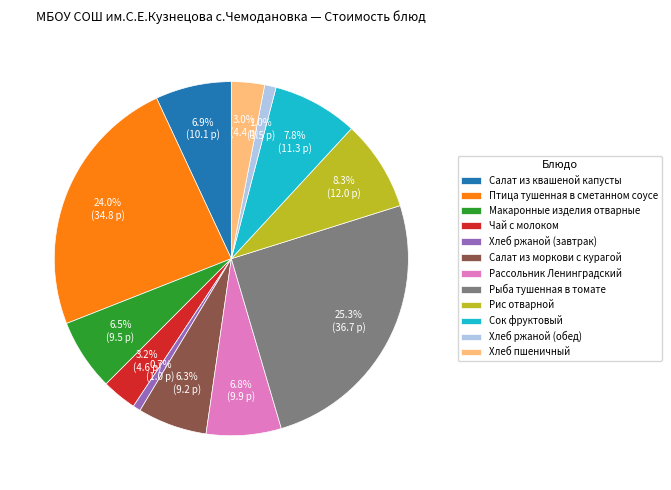

What portion of the pie excludes Рассольник Ленинградский?

93.2%